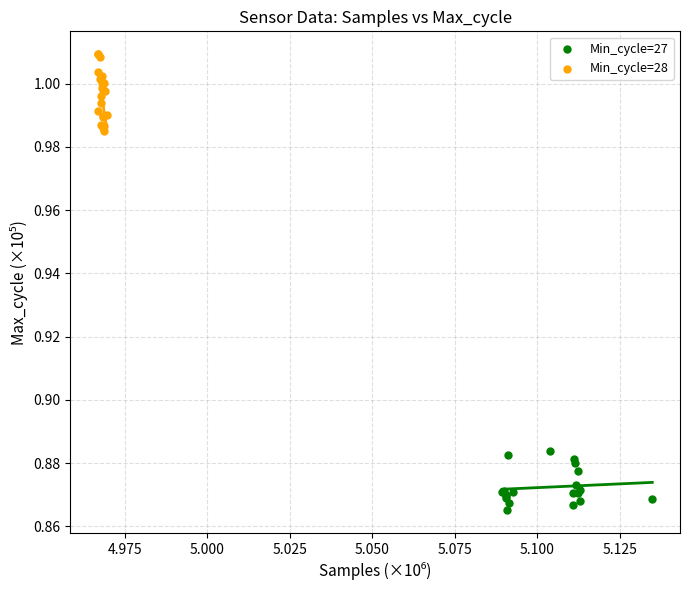

Which series has the widest spread of Y values?

Min_cycle=28